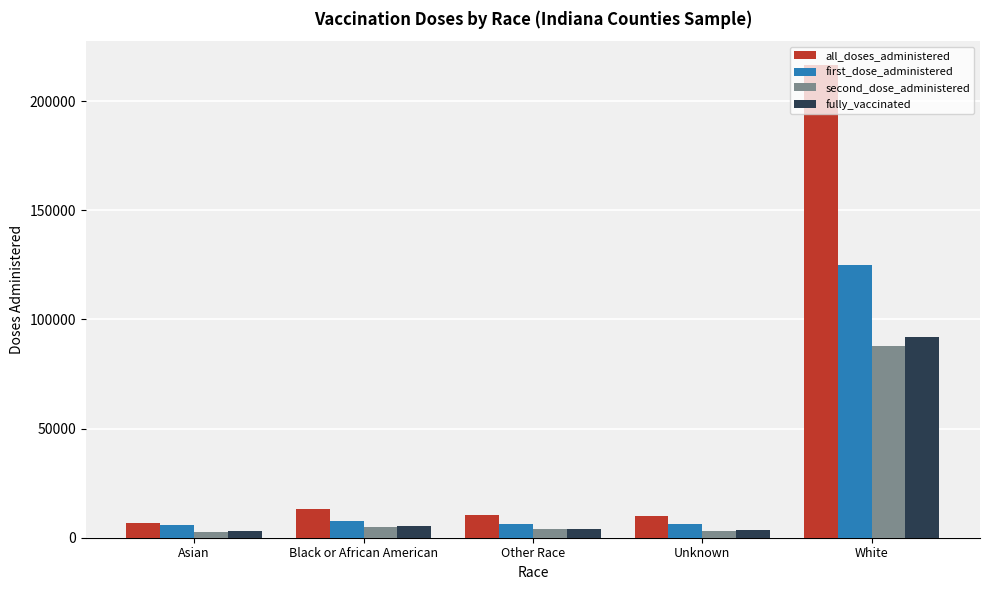

What is the average value of the second_dose_administered series?

20473